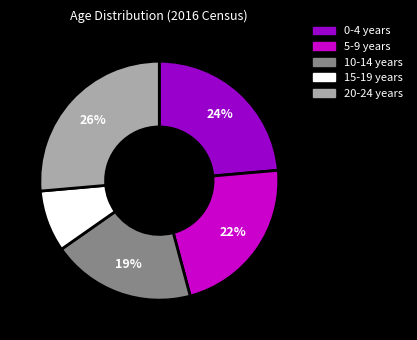

Does any single category account for the majority?

No